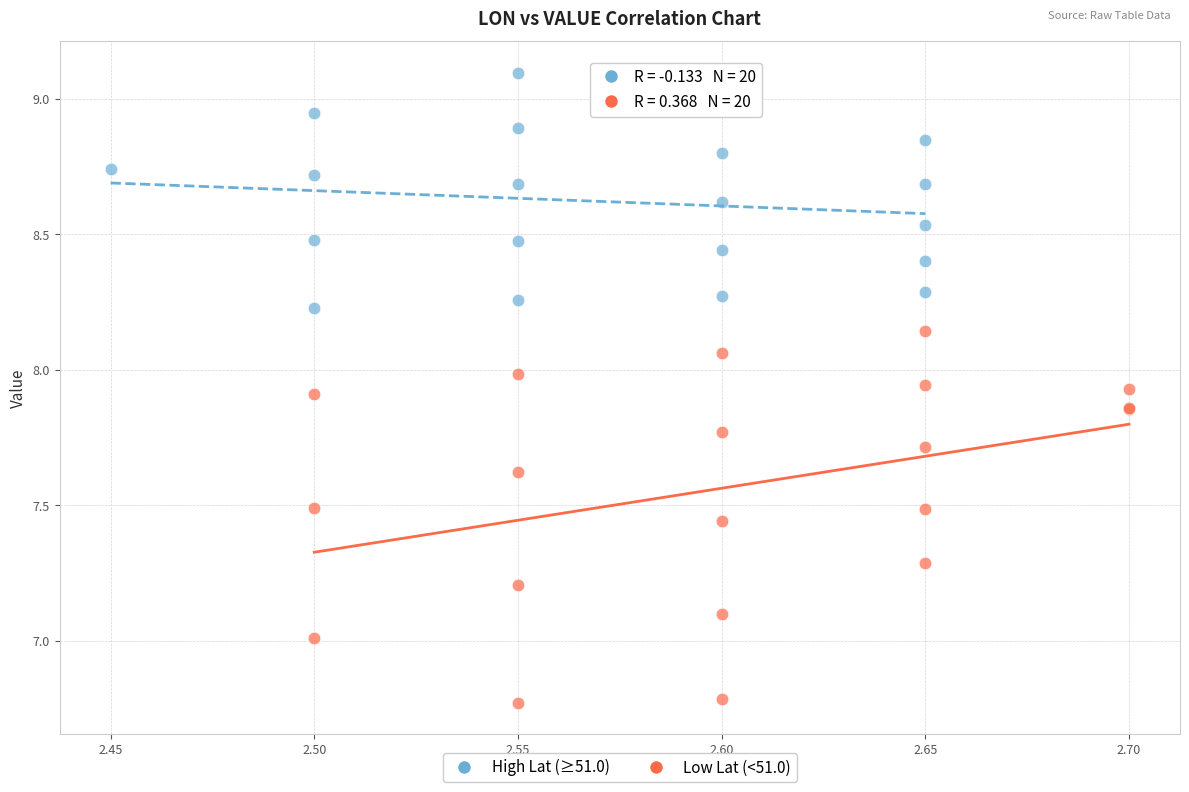

Which series has the largest Y range (max minus min)?

Low Lat (<51.0)